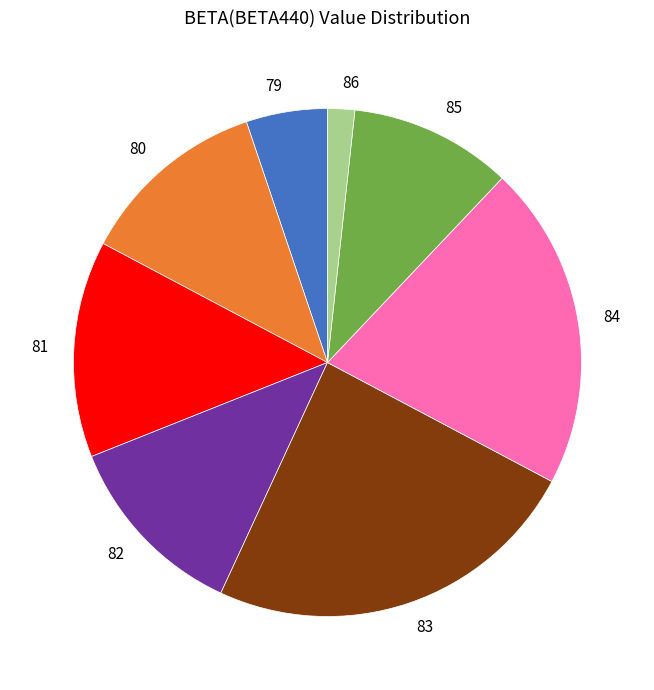

Is there any slice that represents more than half of the pie?

No